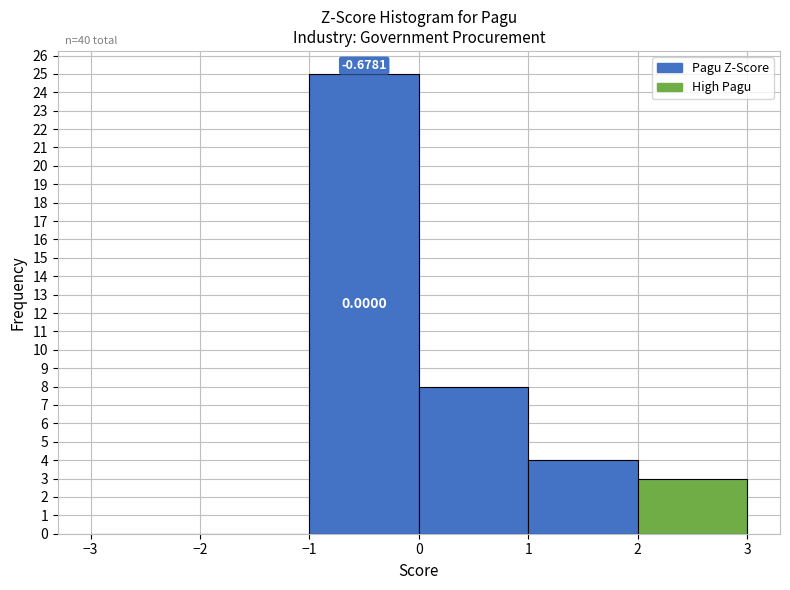

Over which range of the x-axis is the bar tallest?

-1 to 0